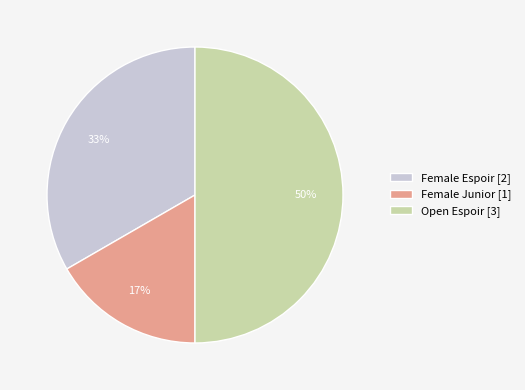

How many segments does this pie chart have?

3